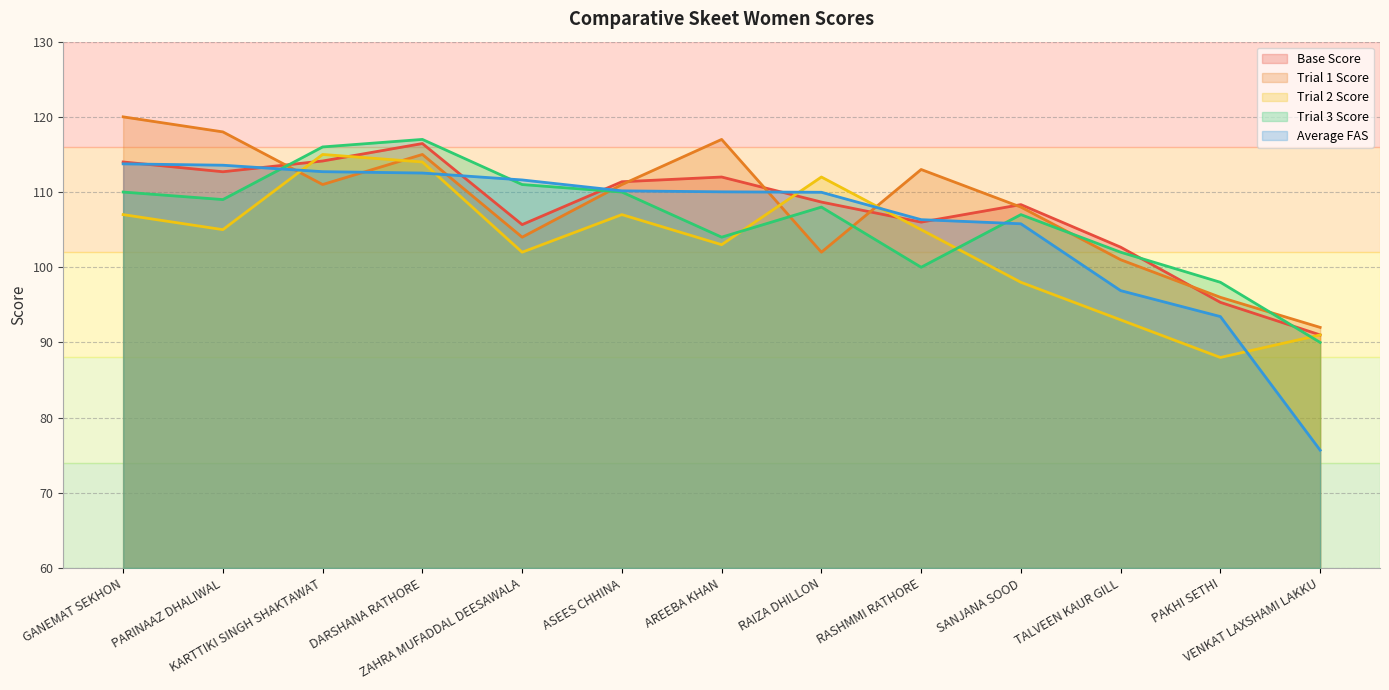

Between which two adjacent categories do Trial 1 Score and Base Score first intersect?

PARINAAZ DHALIWAL and KARTTIKI SINGH SHAKTAWAT